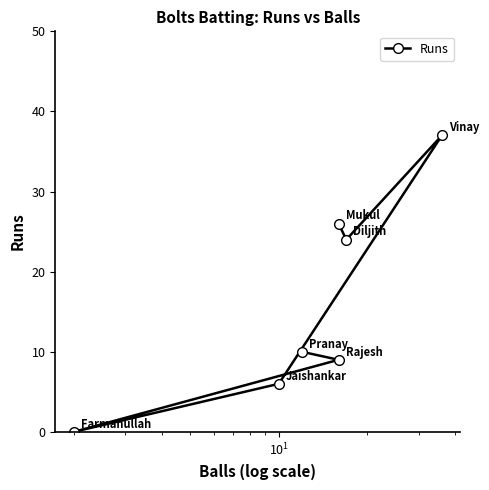

How many values are above zero?

6